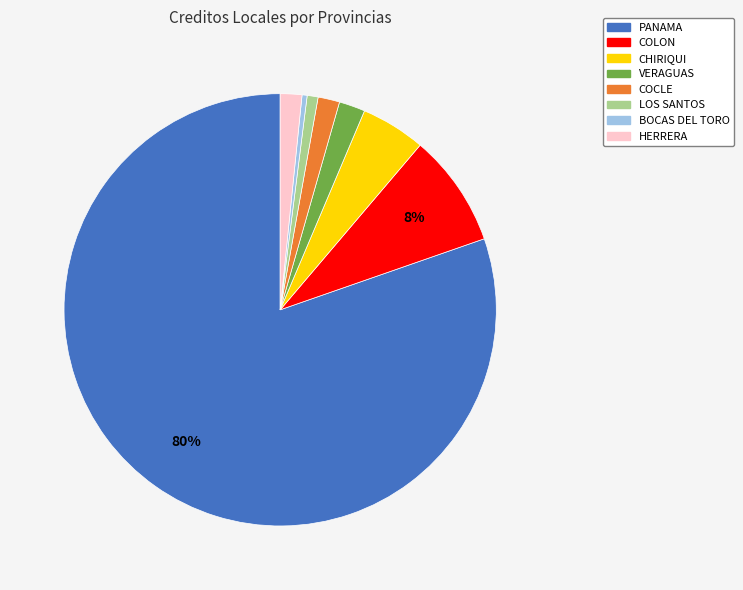

Count the number of slices in the pie.

8